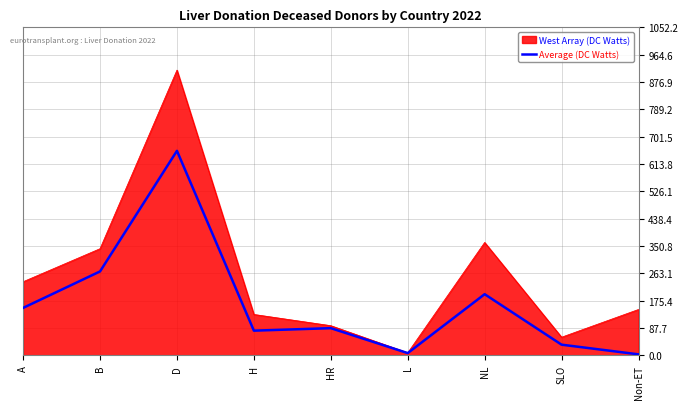

The West Array (DC Watts) series shows 342 at B. True or false?

True